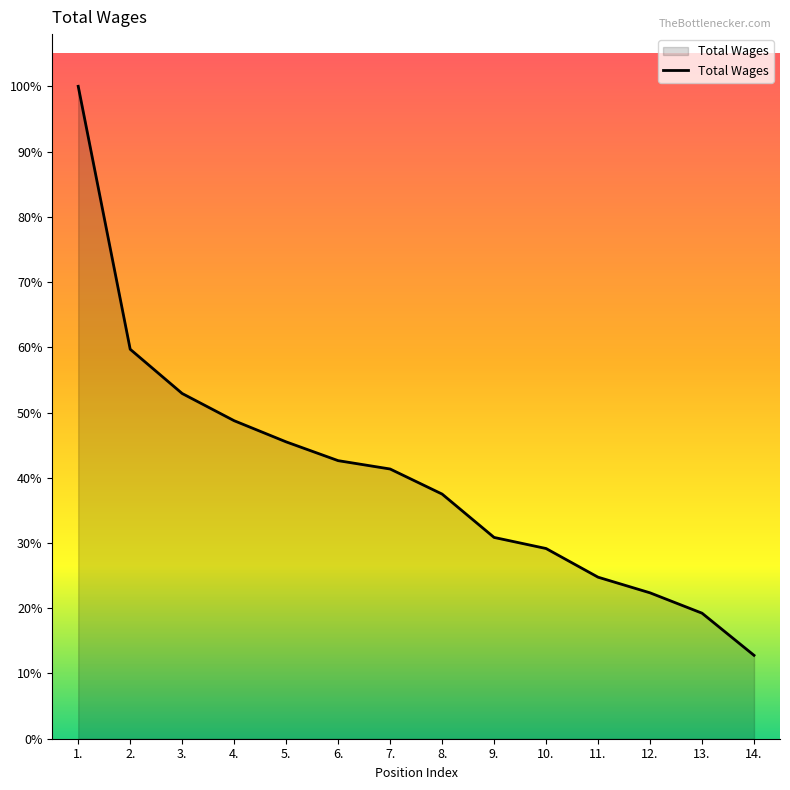

What is the label of the 5th point from the left?

5.